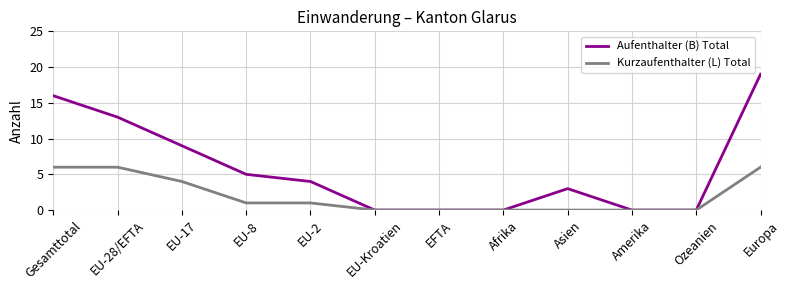

What is the difference between the Kurzaufenthalter (L) Total values at Afrika and EU-17?

4